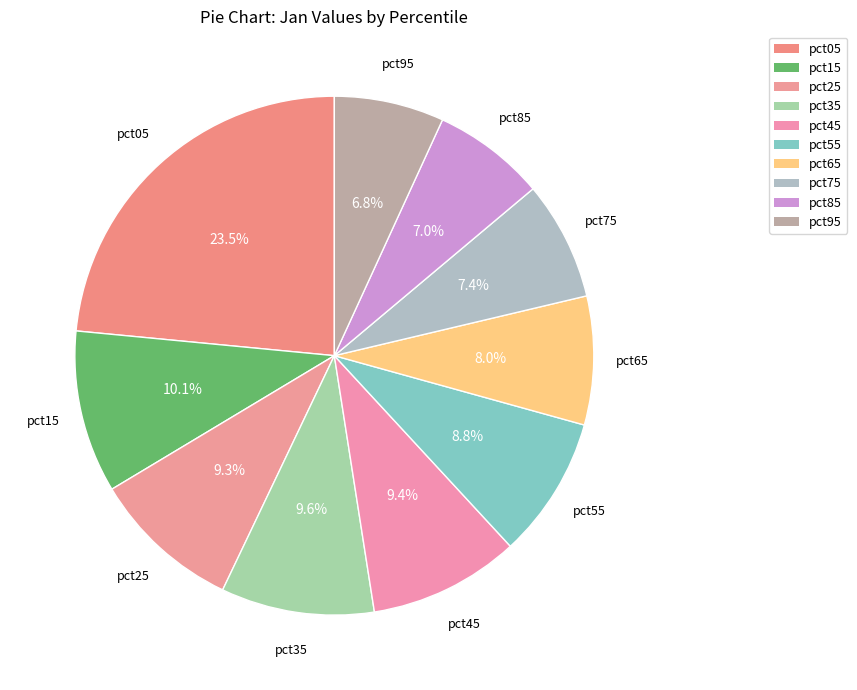

To the nearest percent, what is the difference between the largest and smallest slice percentages?

17%